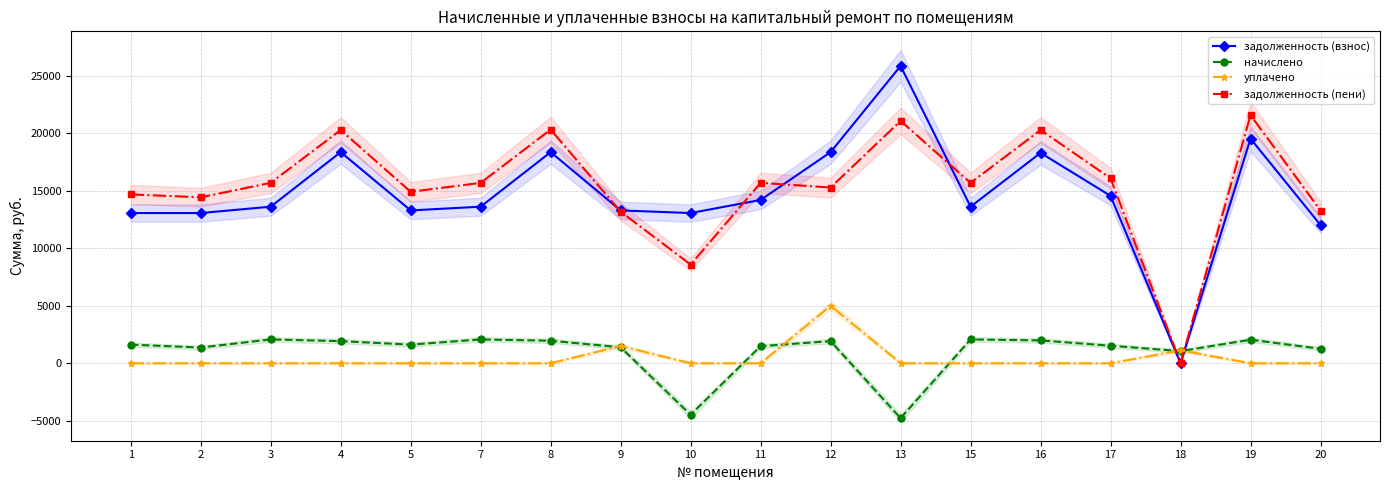

What is the difference between the highest and lowest values at 15?

15682.2